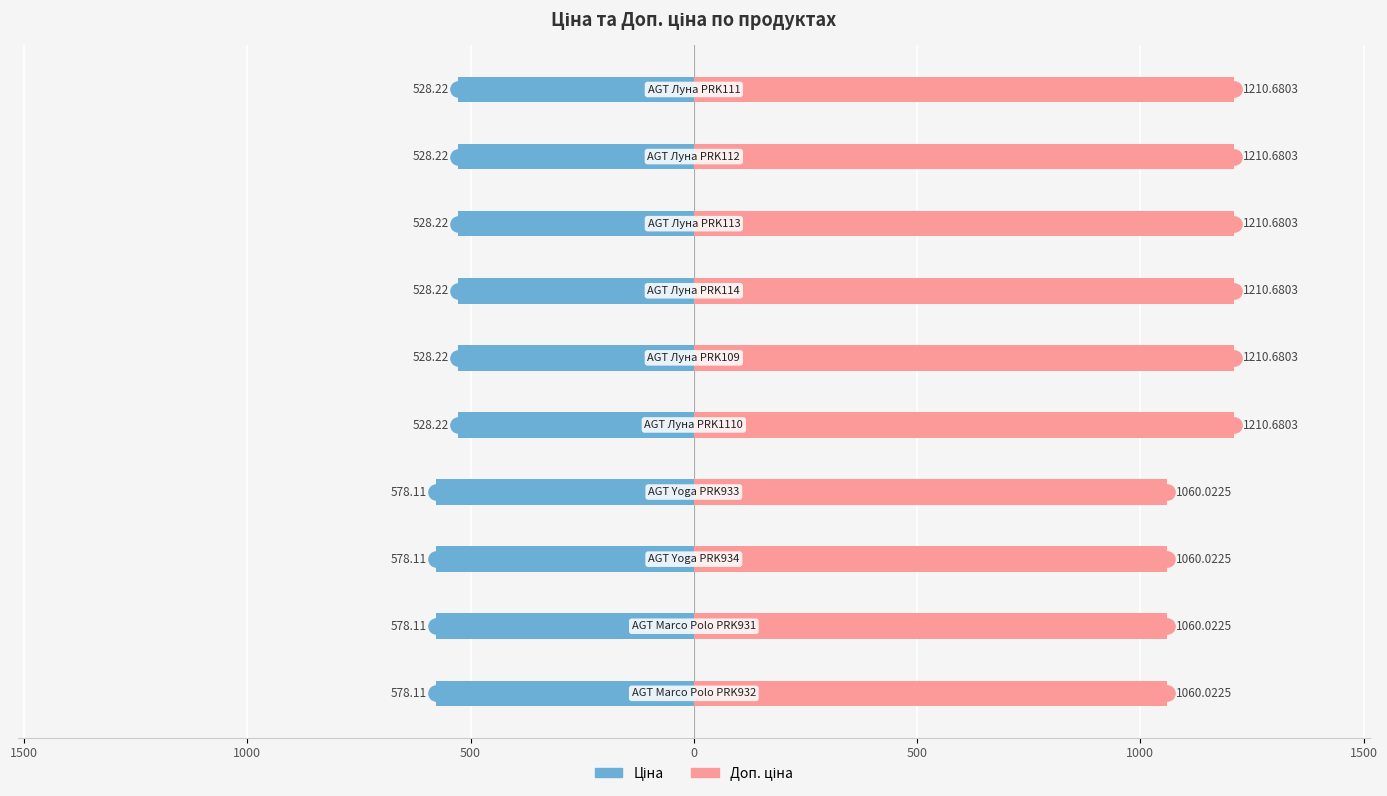

Which series reaches the maximum Y coordinate?

Доп. ціна